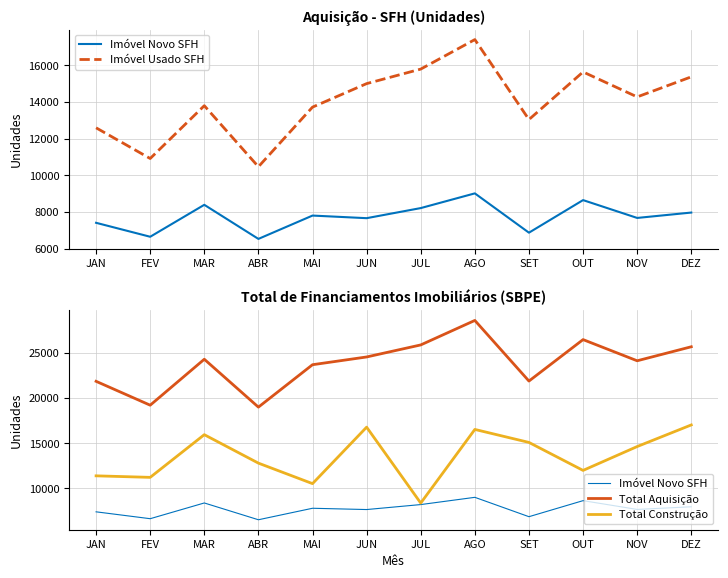

How many series are shown in this chart?

4